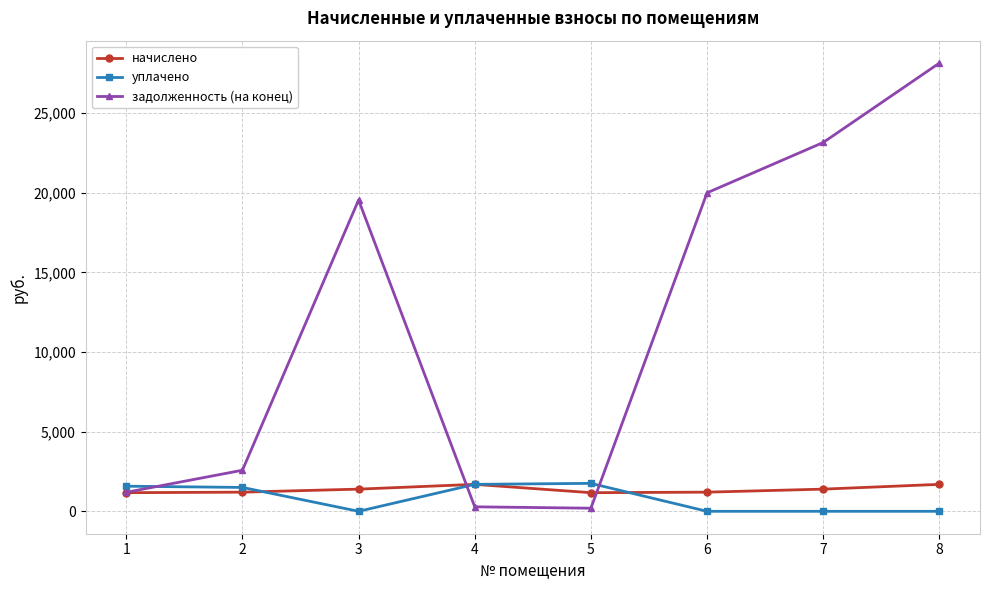

What is the minimum value for начислено?

1170.2